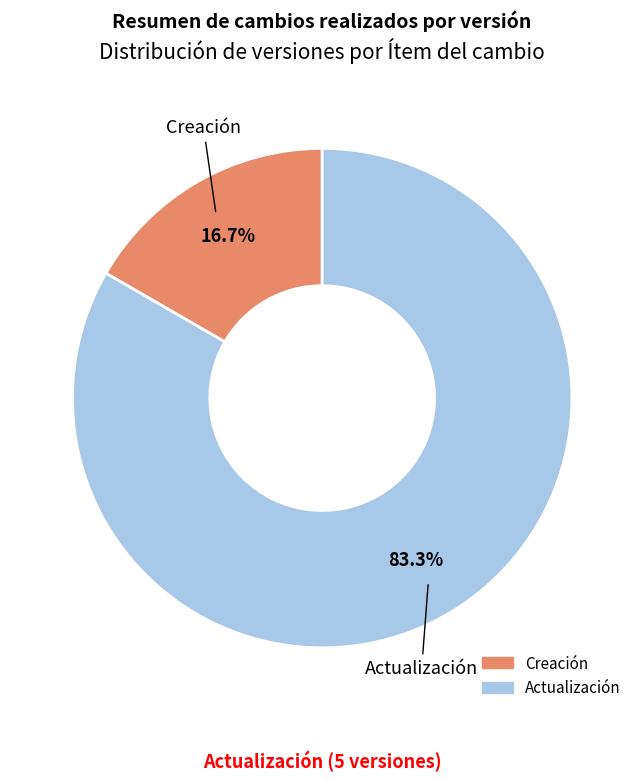

Which slice is the largest?

Actualización